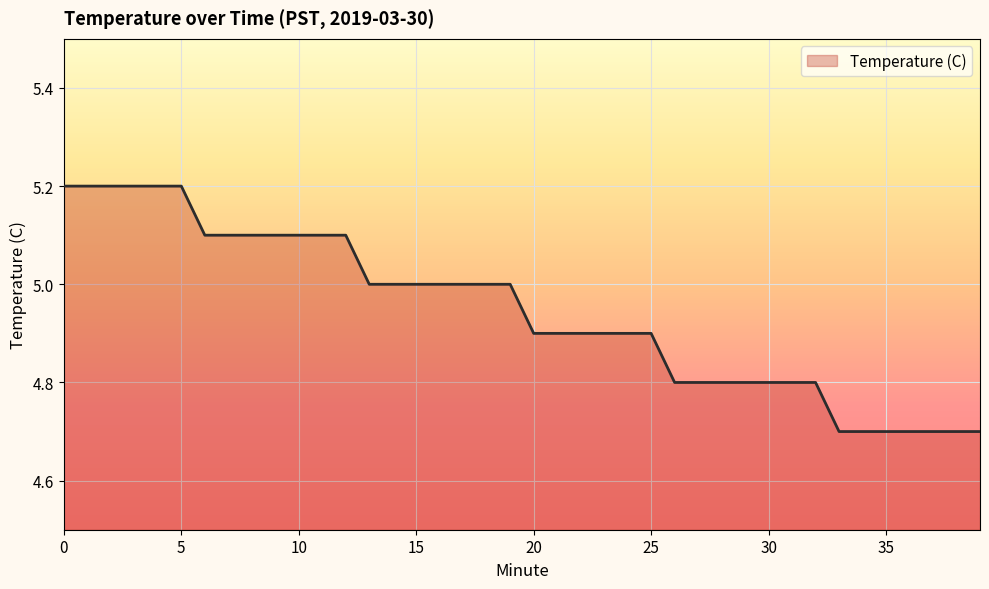

What is the difference between the maximum and minimum values?

0.5